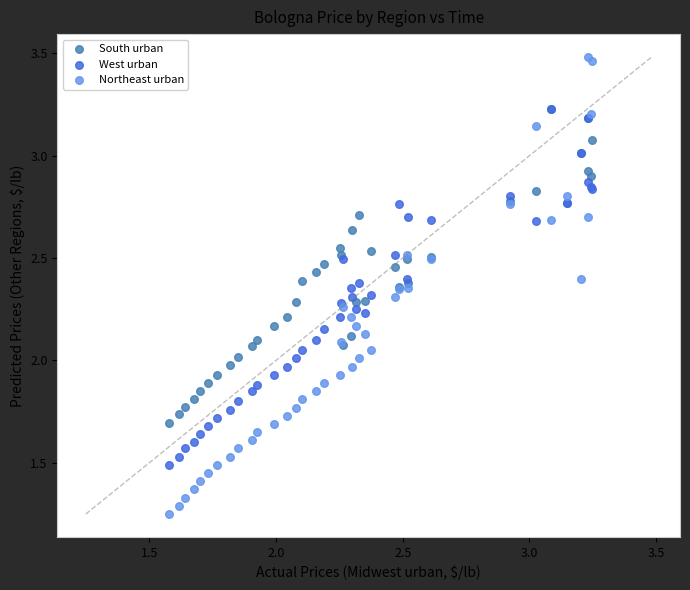

What are all the series names shown in the legend?

South urban, West urban, Northeast urban